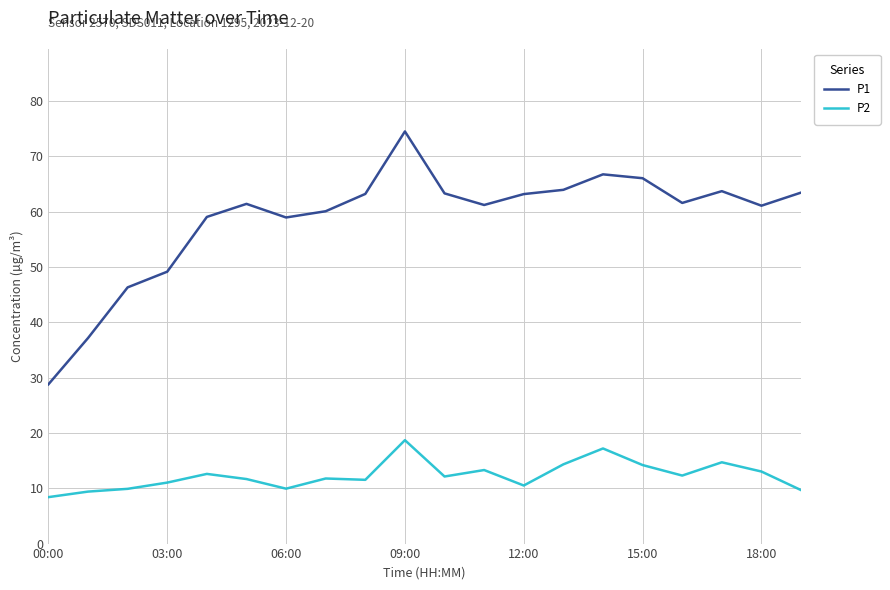

What are all the series names shown in the legend?

P1, P2